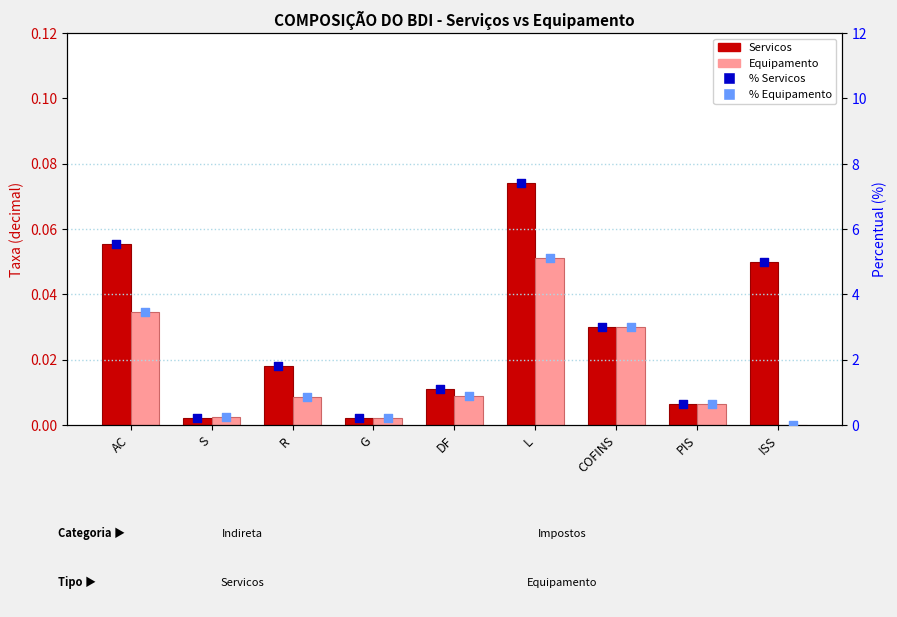

Which series has the widest spread of Y values?

Servicos %